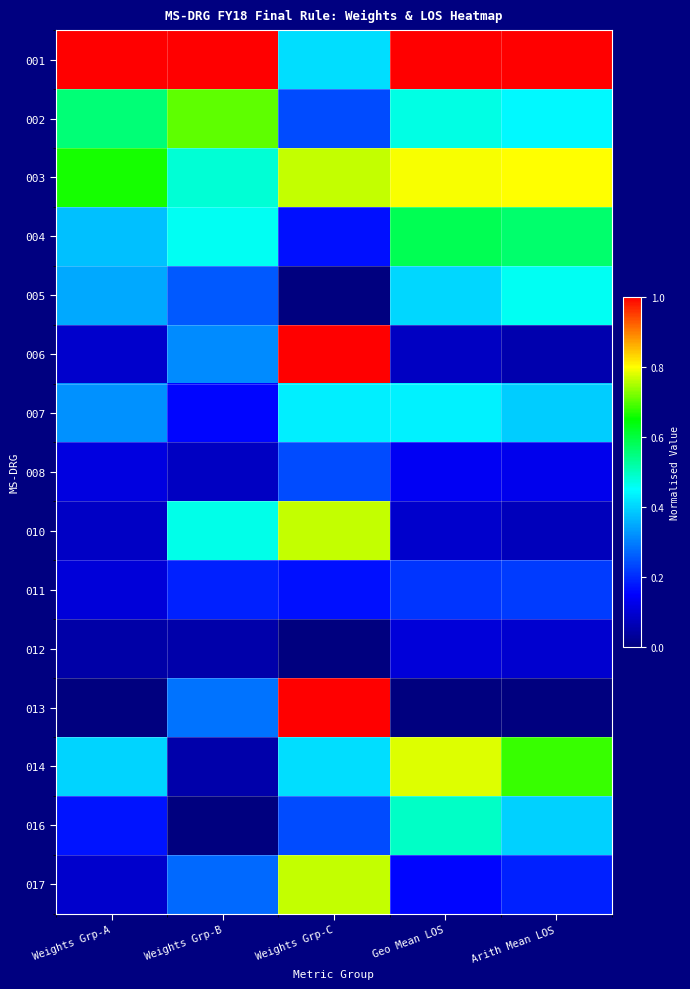

Rank the series by their maximum value, from lowest to highest.

012, 011, 008, 007, 005, 016, 004, 002, 010, 017, 014, 003, 006, 013, 001